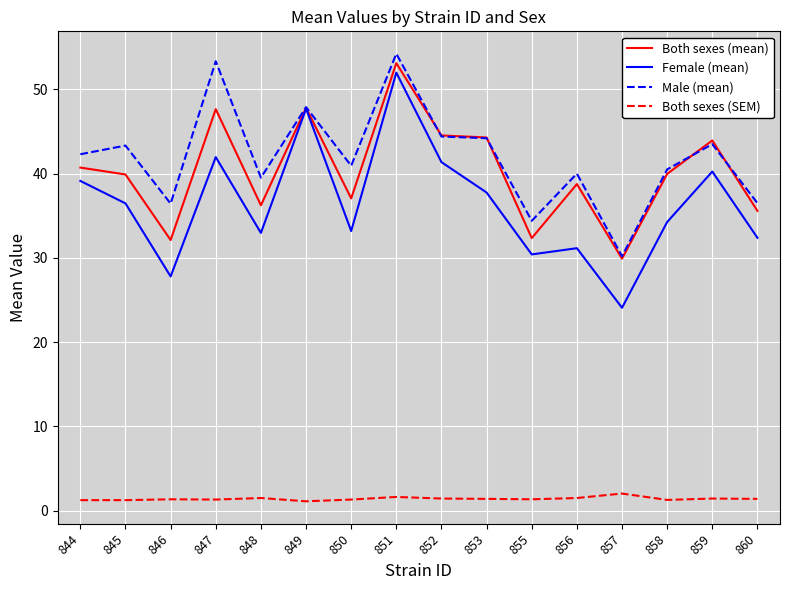

What are all the series names shown in the legend?

Both sexes (mean), Female (mean), Male (mean), Both sexes (SEM)